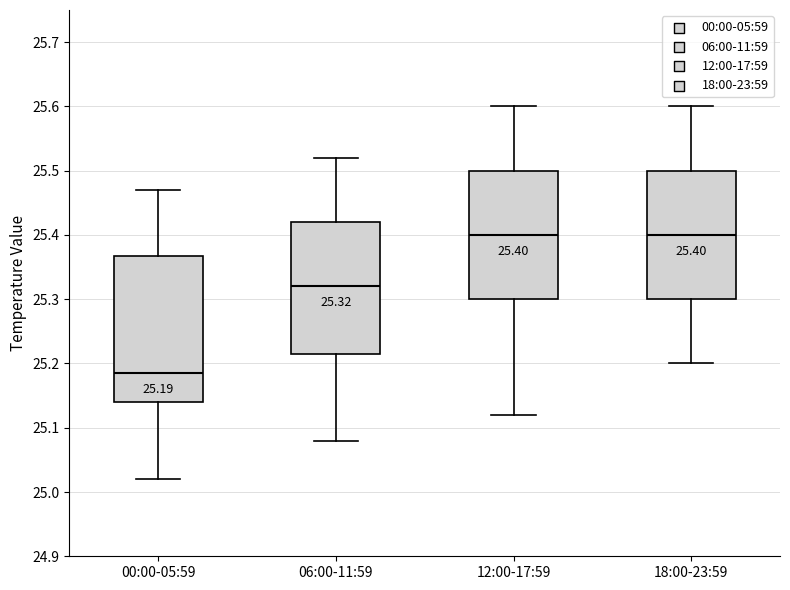

Which box is the tallest, from its lower edge to its upper edge?

00:00-05:59